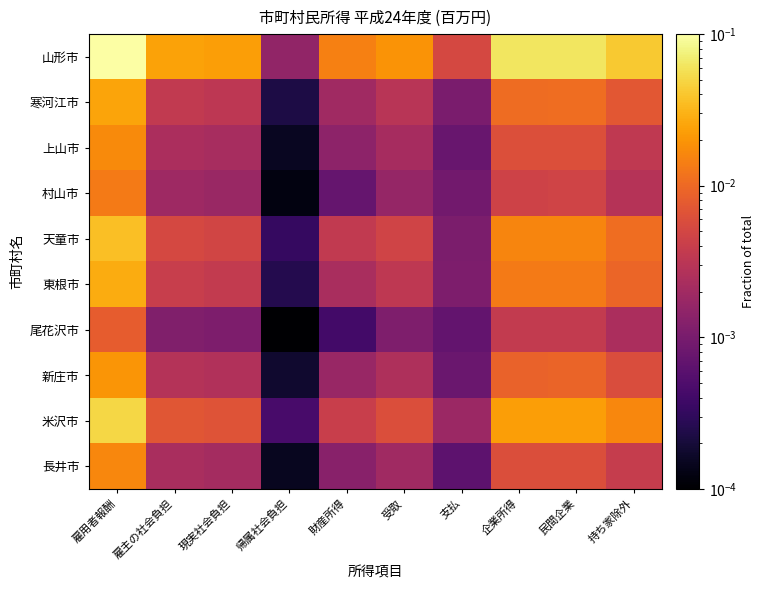

Which series changed the most between 現実社会負担 and 持ち家除外?

山形市